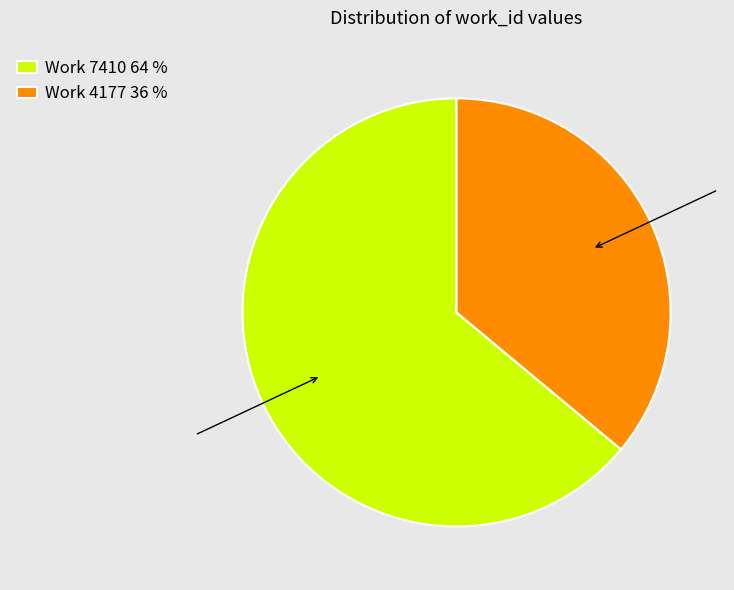

Rank the categories by value from lowest to highest.

Work 4177, Work 7410